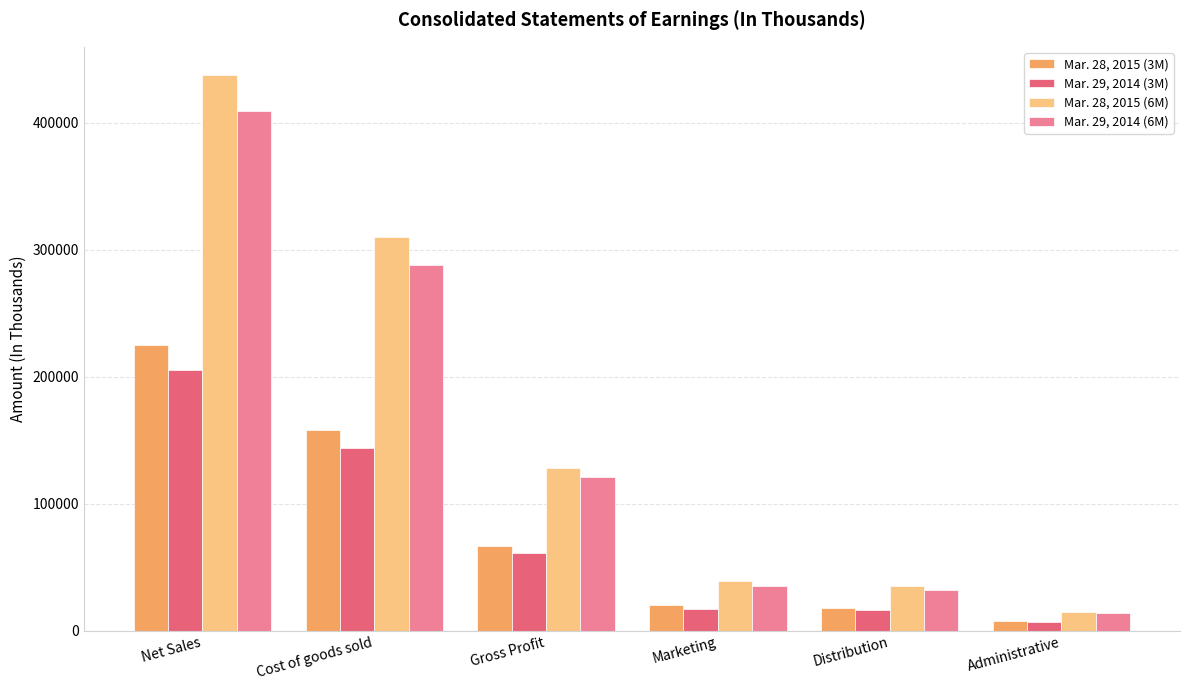

Which category has the highest value in the Mar. 28, 2015 (3M) series?

Net Sales